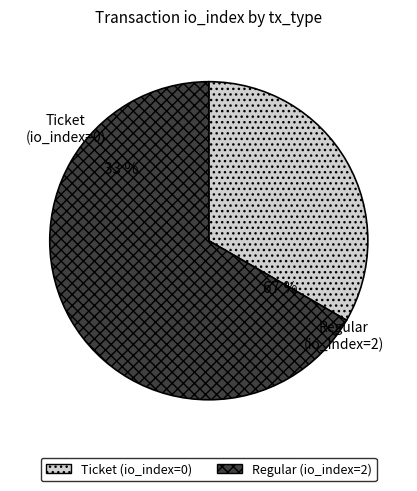

Which category has the biggest portion of the pie?

Regular